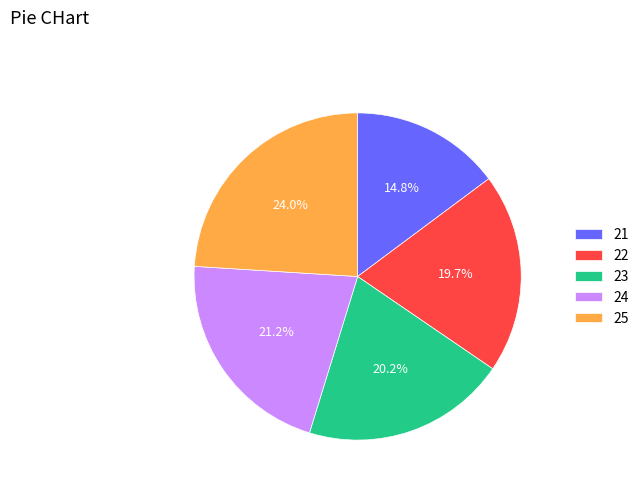

What percentage is NOT represented by 22?

80.3%